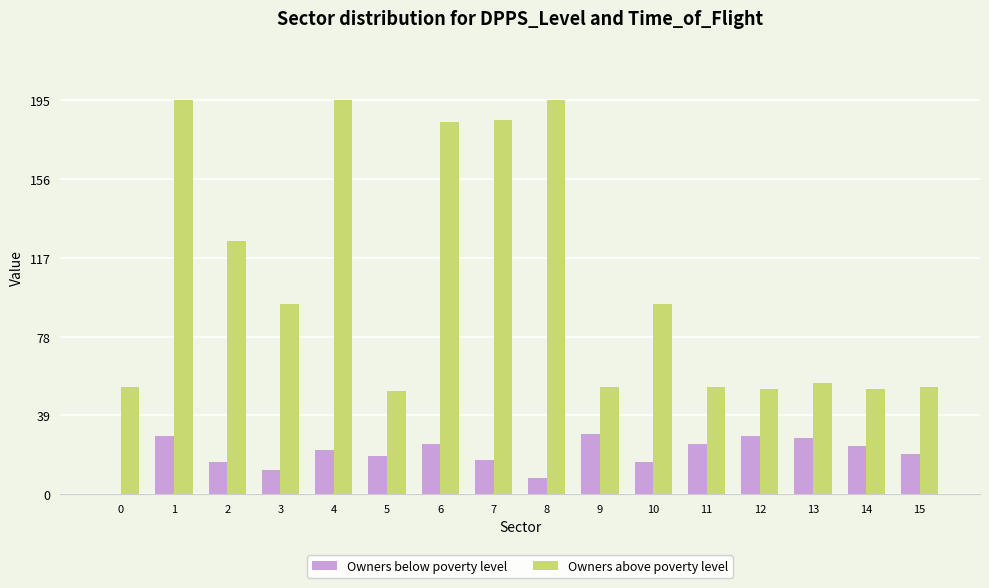

Which series has the largest total across all categories?

Owners above poverty level